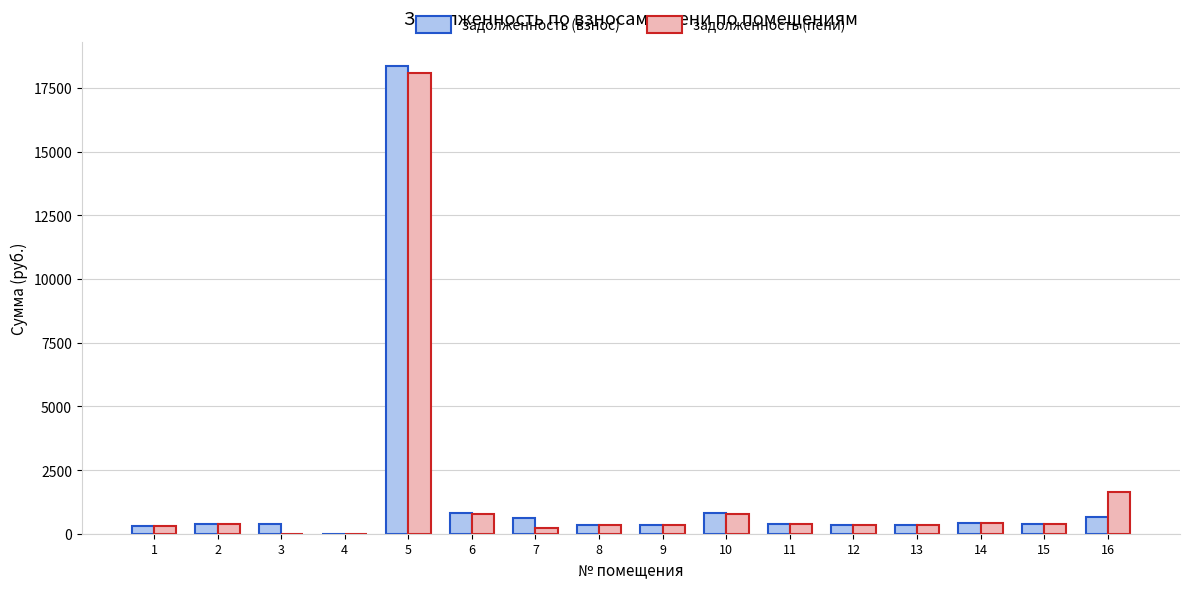

How many series are shown in this chart?

2